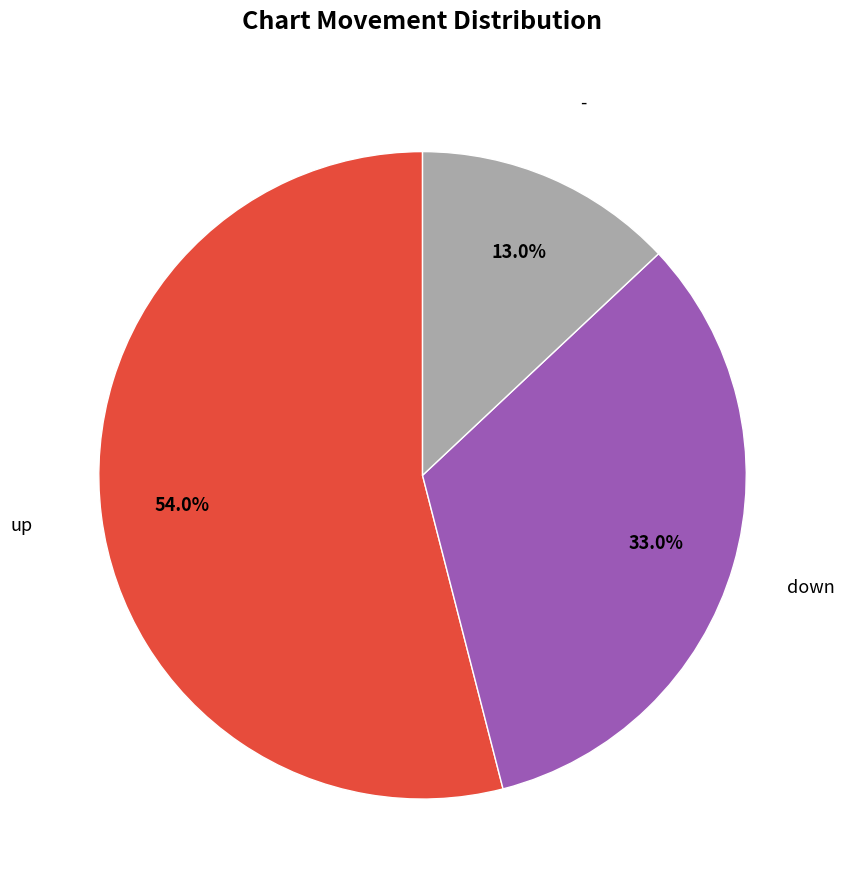

Does any single category account for the majority?

Yes